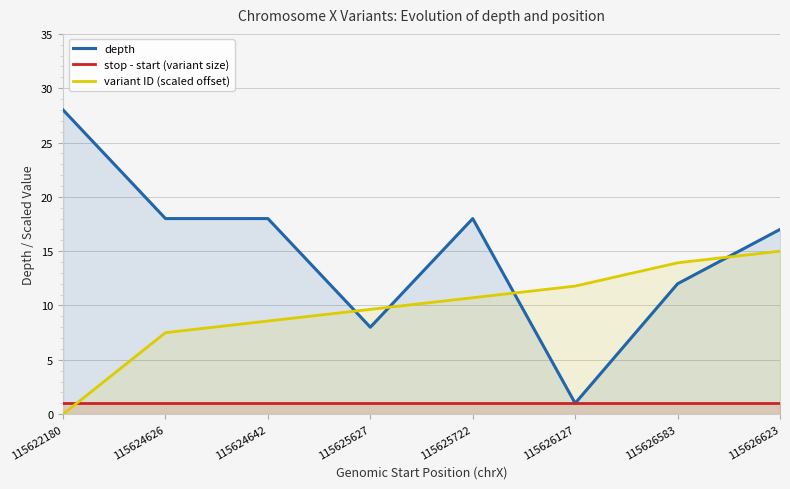

Reading left to right, list all the values displayed in this chart.

depth: 115622180=28.0	115624626=18.0	115624642=18.0	115625627=8.0	115625722=18.0	115626127=1.0	115626583=12.0	115626623=17.0
stop - start (variant size): 115622180=1.0	115624626=1.0	115624642=1.0	115625627=1.0	115625722=1.0	115626127=1.0	115626583=1.0	115626623=1.0
variant ID (scaled offset): 115622180=0.0	115624626=7.5	115624642=8.6	115625627=9.6	115625722=10.7	115626127=11.8	115626583=13.9	115626623=15.0